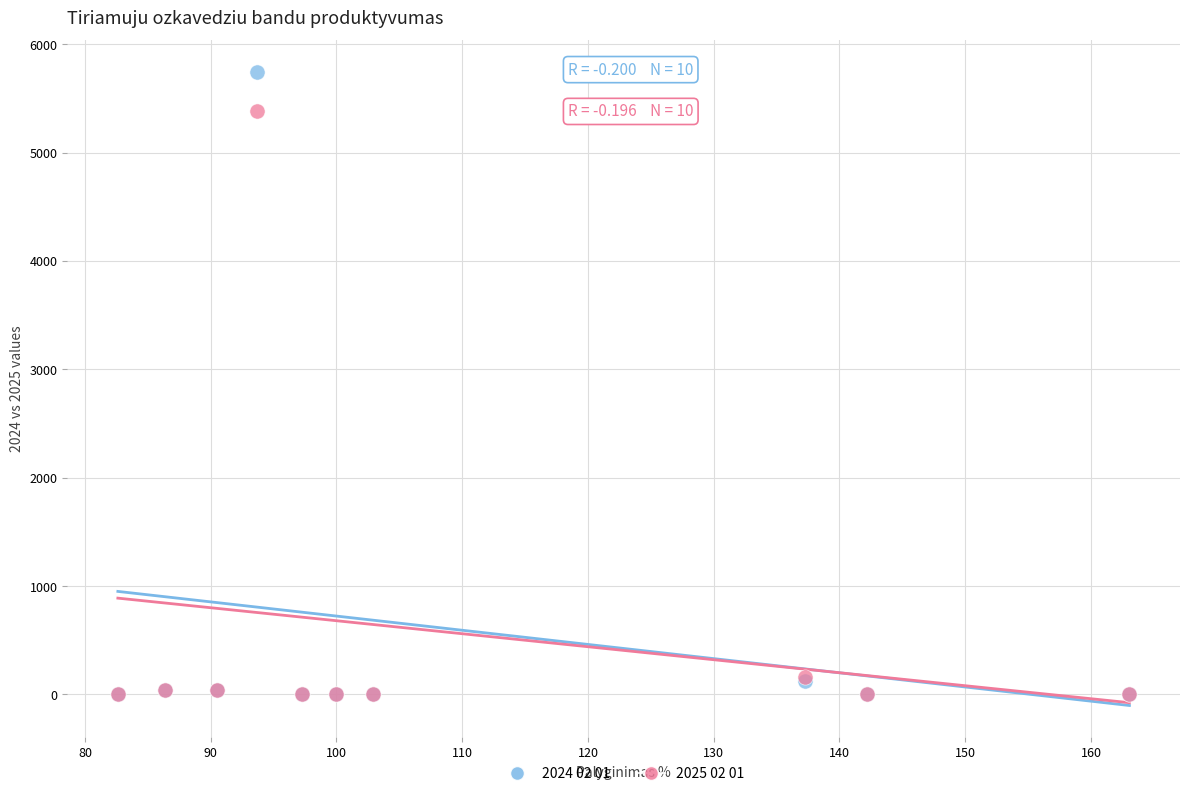

Across all series, what Y value is closest to 2872?

5381.0